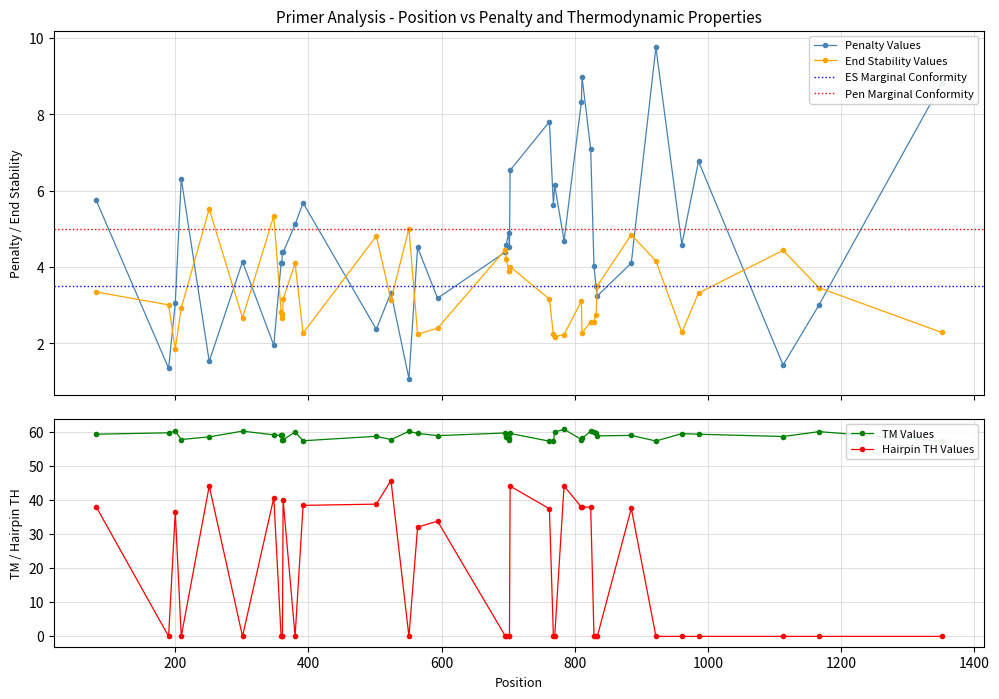

True or false: PRIMER_RIGHT_0_HAIRPIN_TH and pen cross at least once.

True